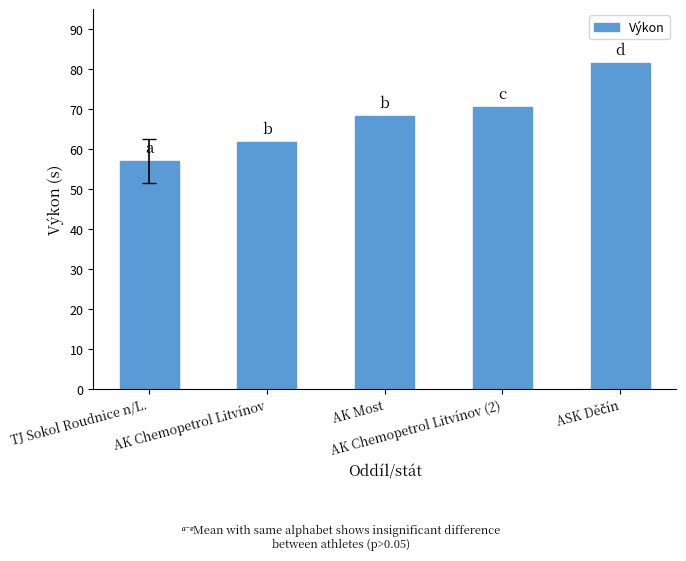

True or false: the data shows 57.0 at TJ Sokol Roudnice n/L..

True